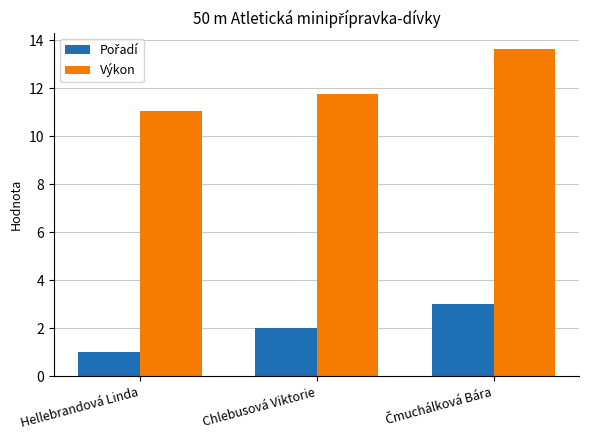

Which category has the lowest value across all series?

Hellebrandová Linda